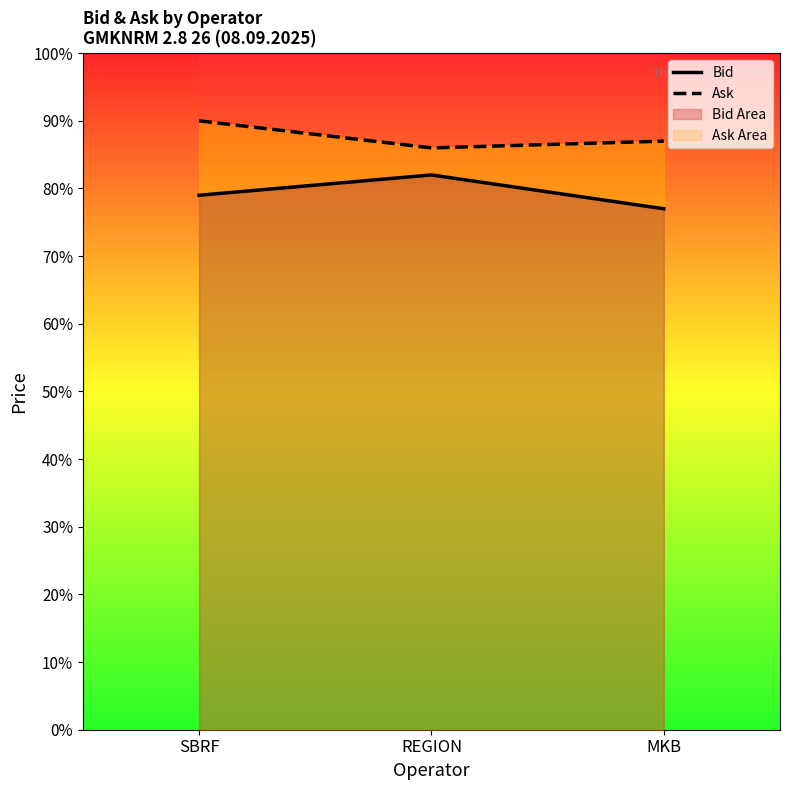

What position from the right is SBRF?

3